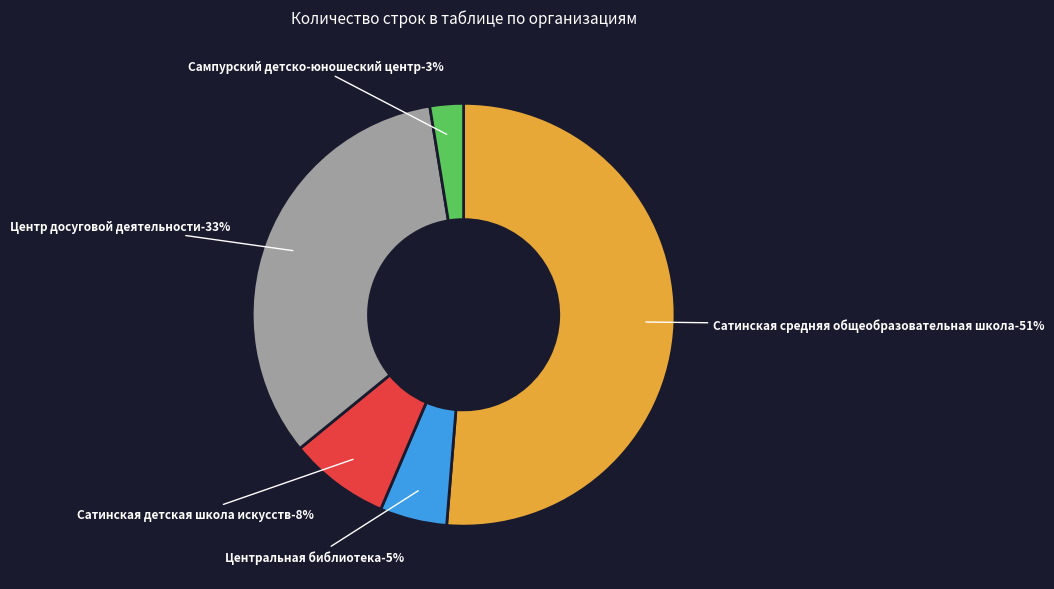

Which category has the smallest portion of the pie?

Сампурский детско-юношеский центр